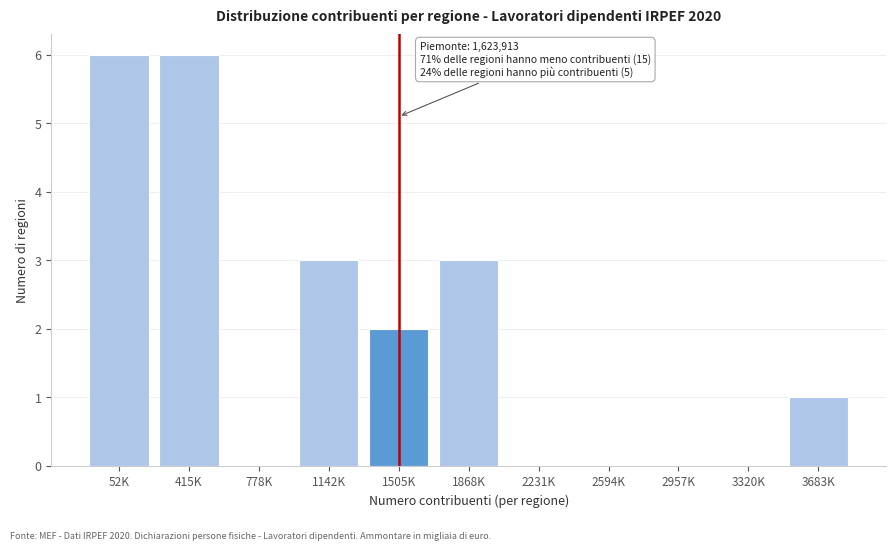

Reading right to left, what are all the values shown in this chart?

3683K=1	3320K=0	2957K=0	2594K=0	2231K=0	1868K=3	1505K=2	1142K=3	778K=0	415K=6	52K=6